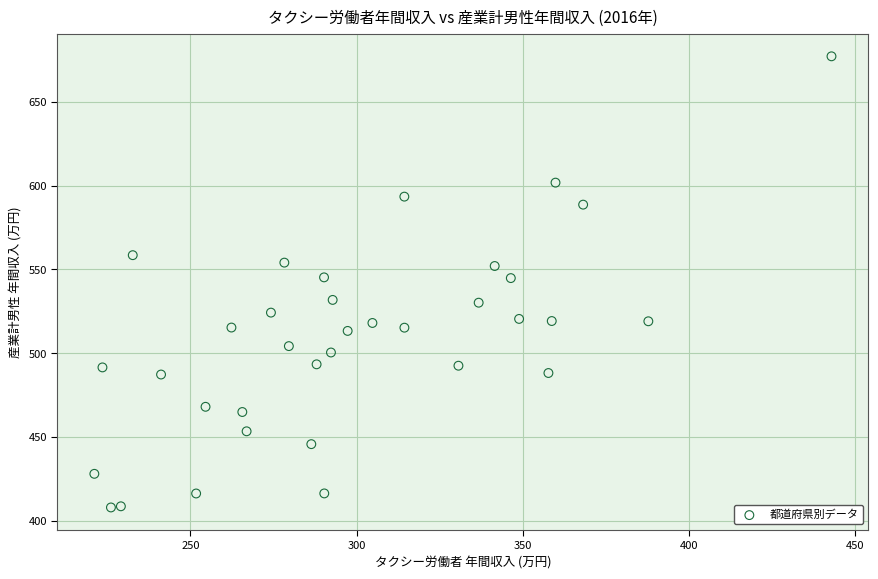

What is the range of X values (max minus min)?

221.7